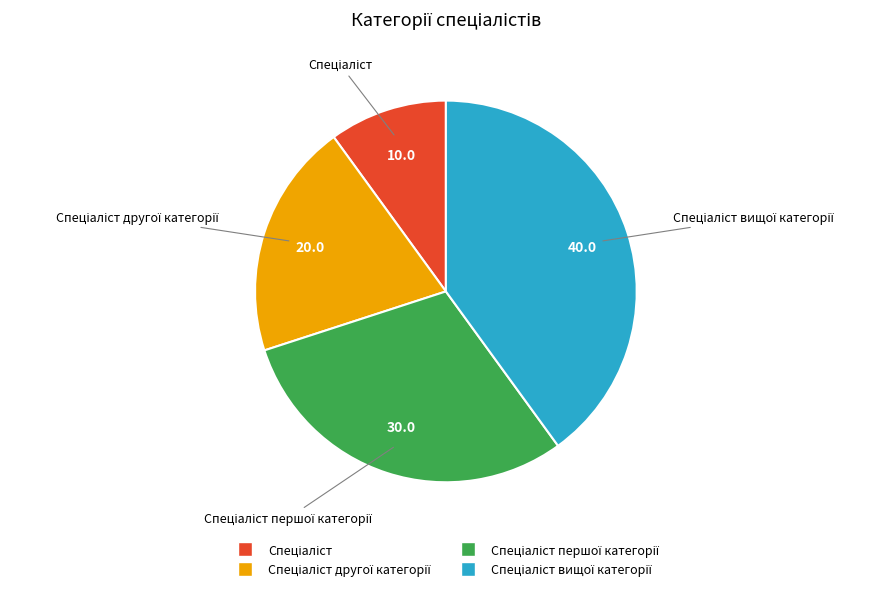

Is there a majority slice in this chart?

No